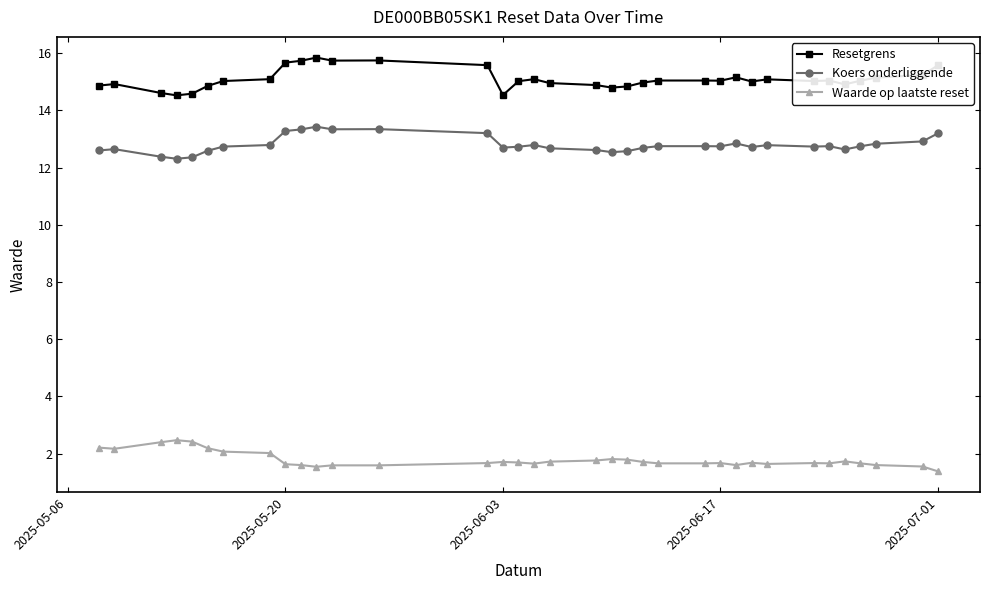

True or false: Resetgrens has a value of 23.1 at 2025-07-01.

False